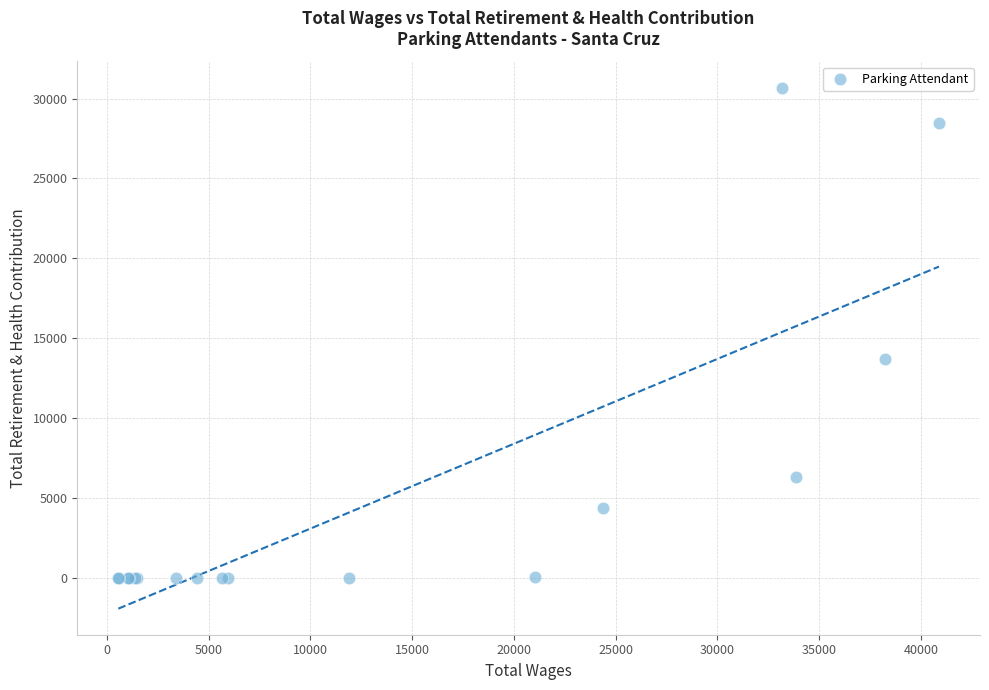

What Y value in the scatter plot is closest to 15348?

13696